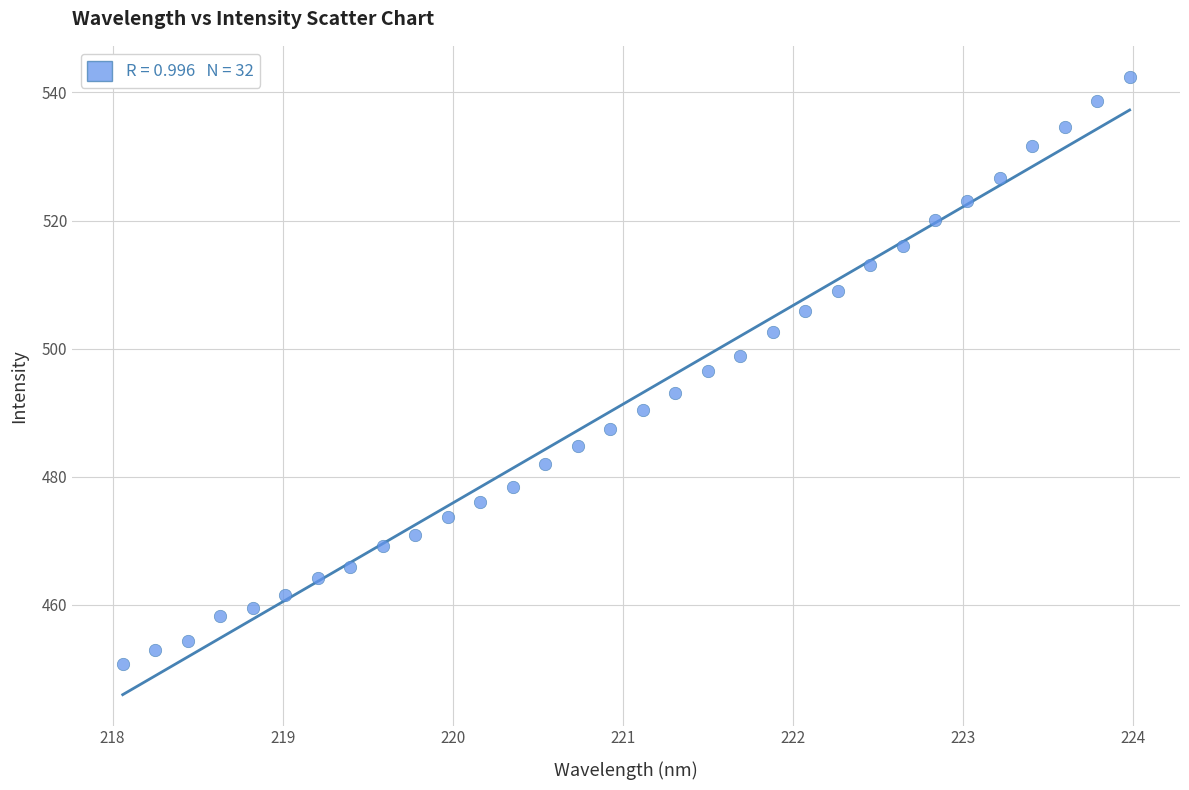

What is the range of Y values (max minus min)?

91.8